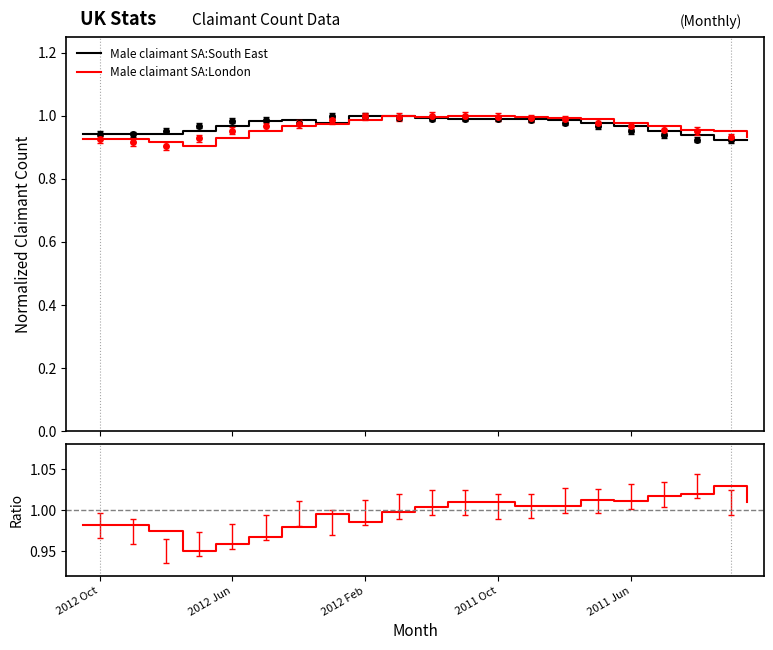

True or false: Male claimant SA:South East has a value of 1.0 at 7.

True